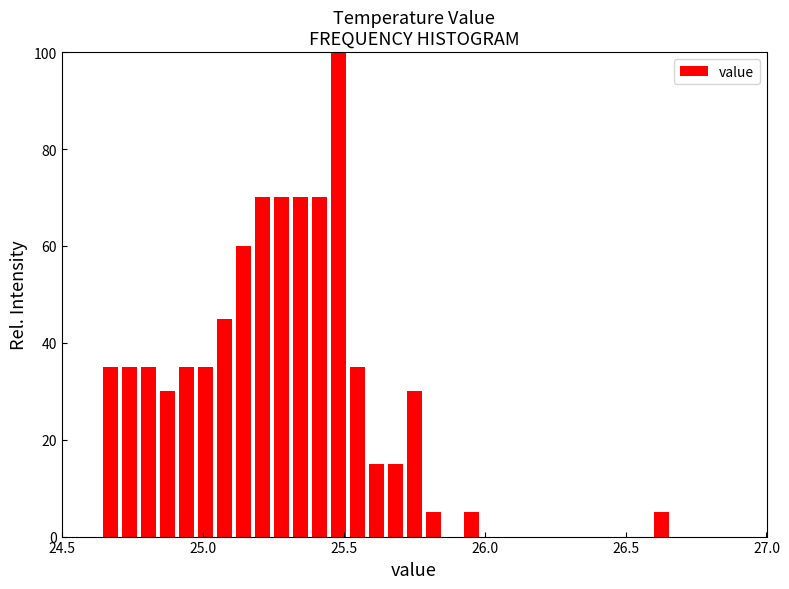

Read against the x-axis, roughly where is the centre of the tallest bar?

25.50